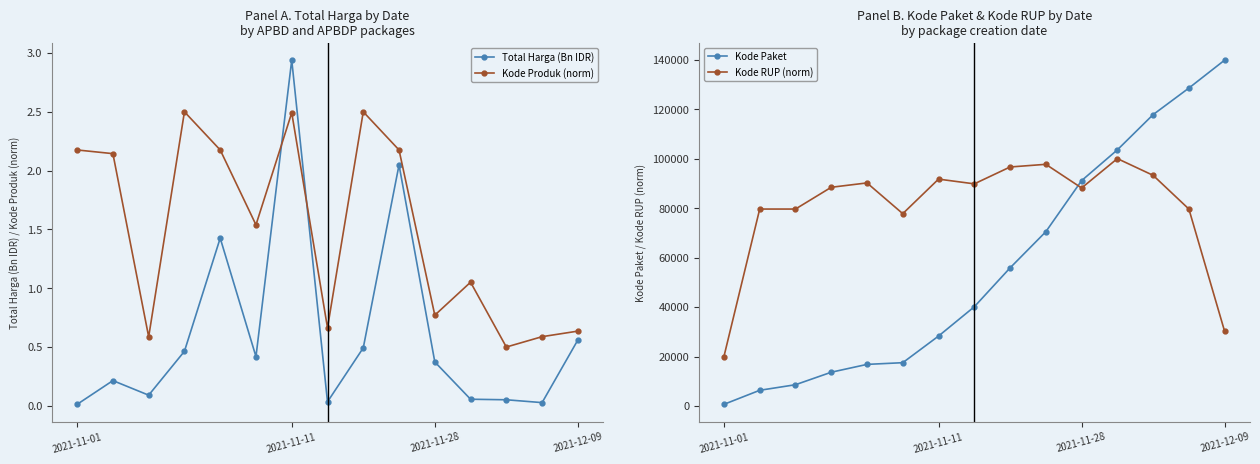

At how many categories does at least one series exceed 4585?

15